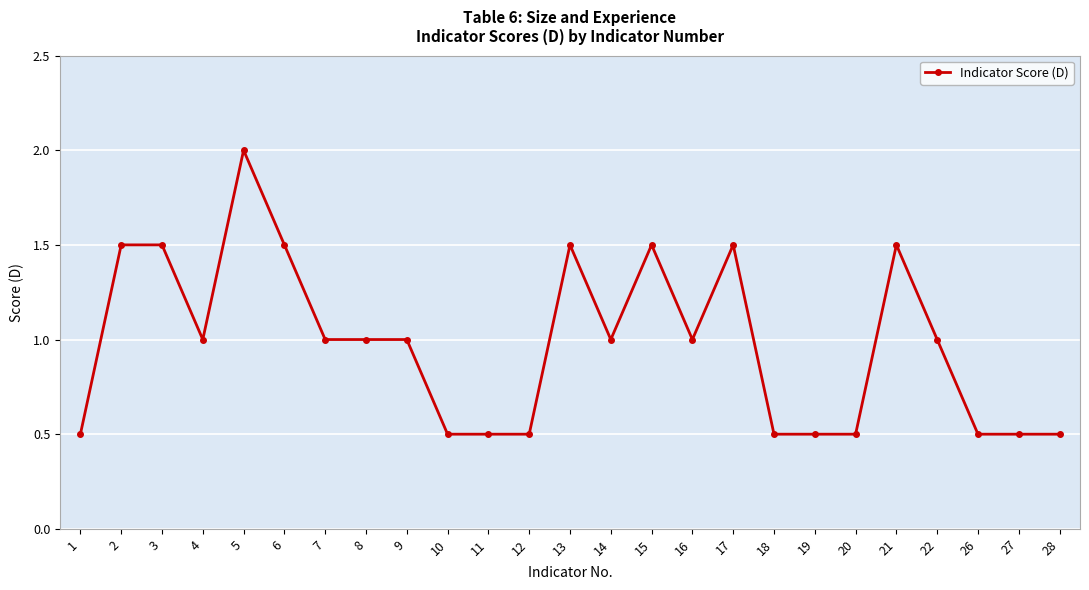

Between 5 and 4, which is larger?

5